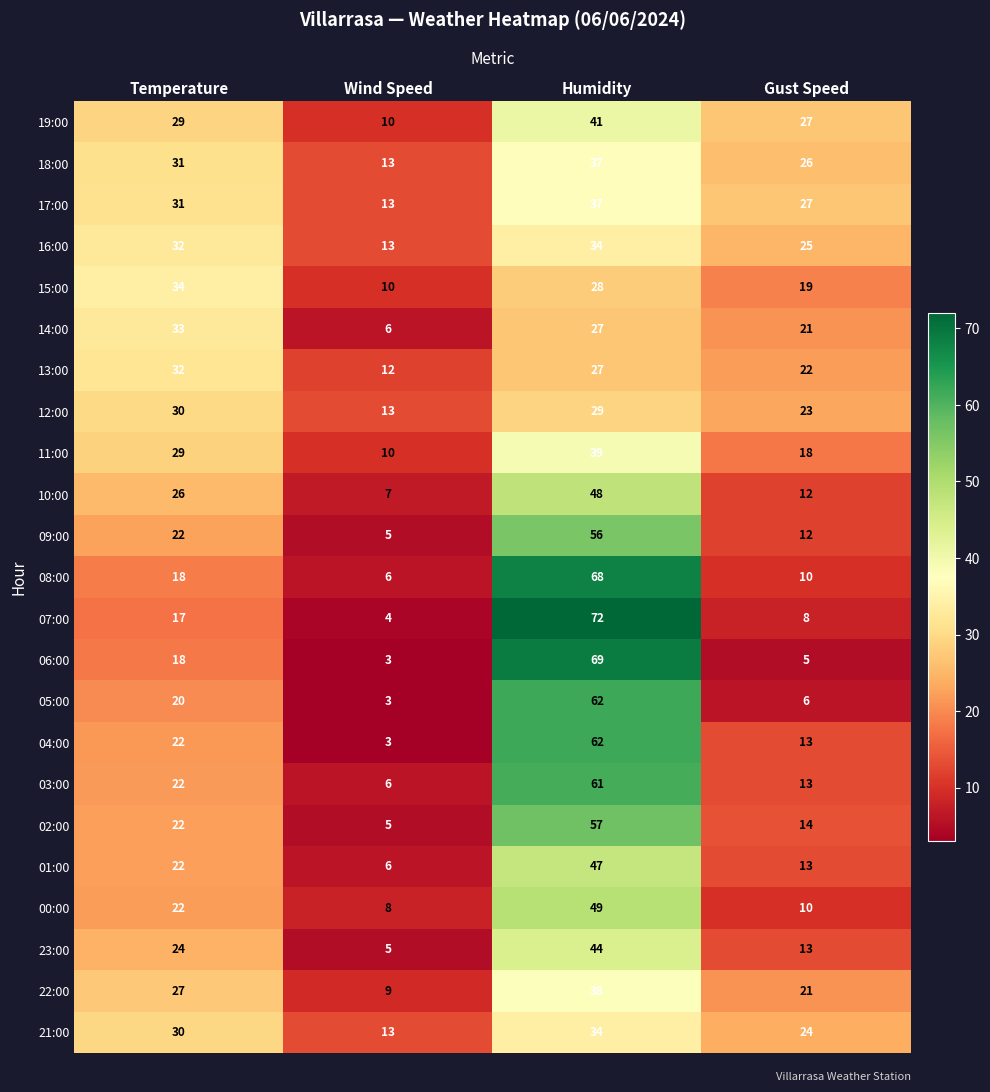

What is the spread (max minus min) of values at Gust Speed?

22